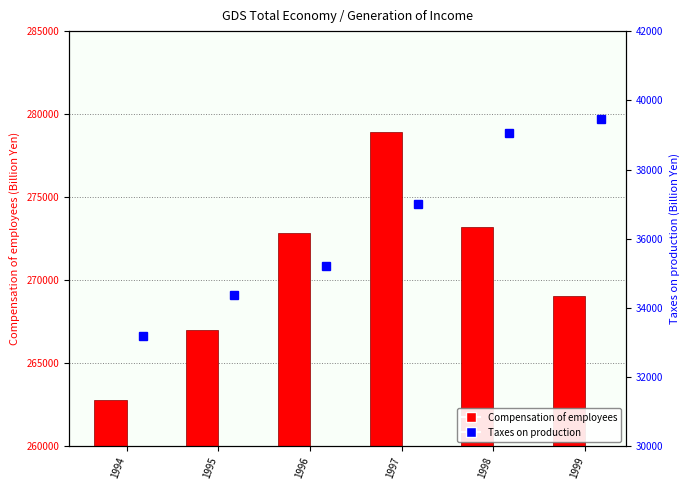

Rank the categories by Taxes on production value from lowest to highest.

1994, 1995, 1996, 1997, 1998, 1999